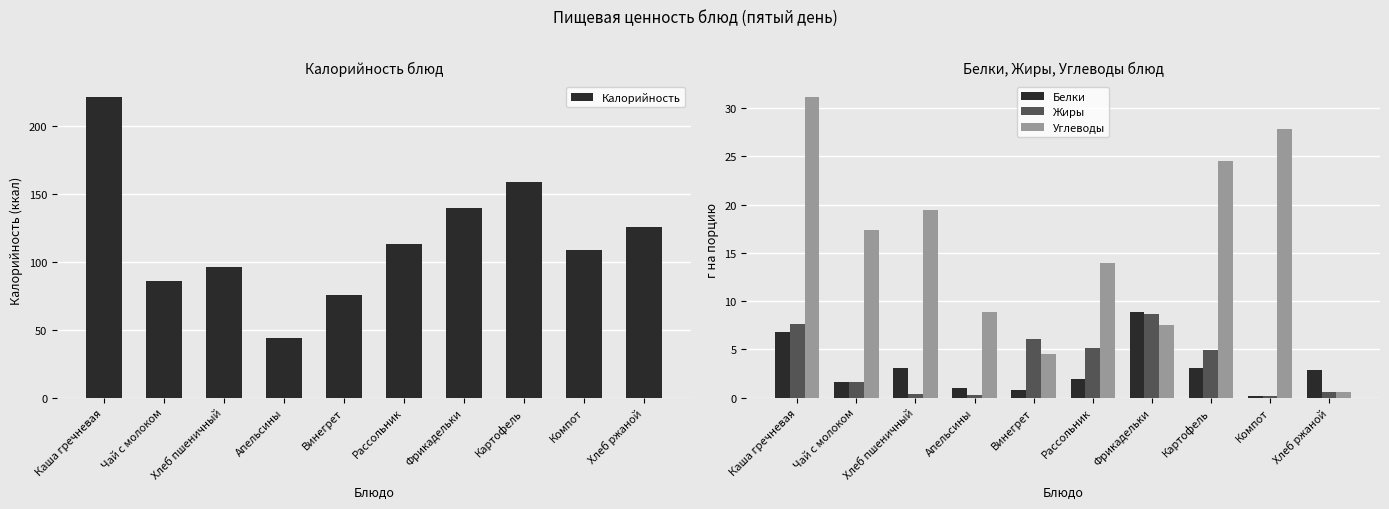

How many bars are there in each group?

4